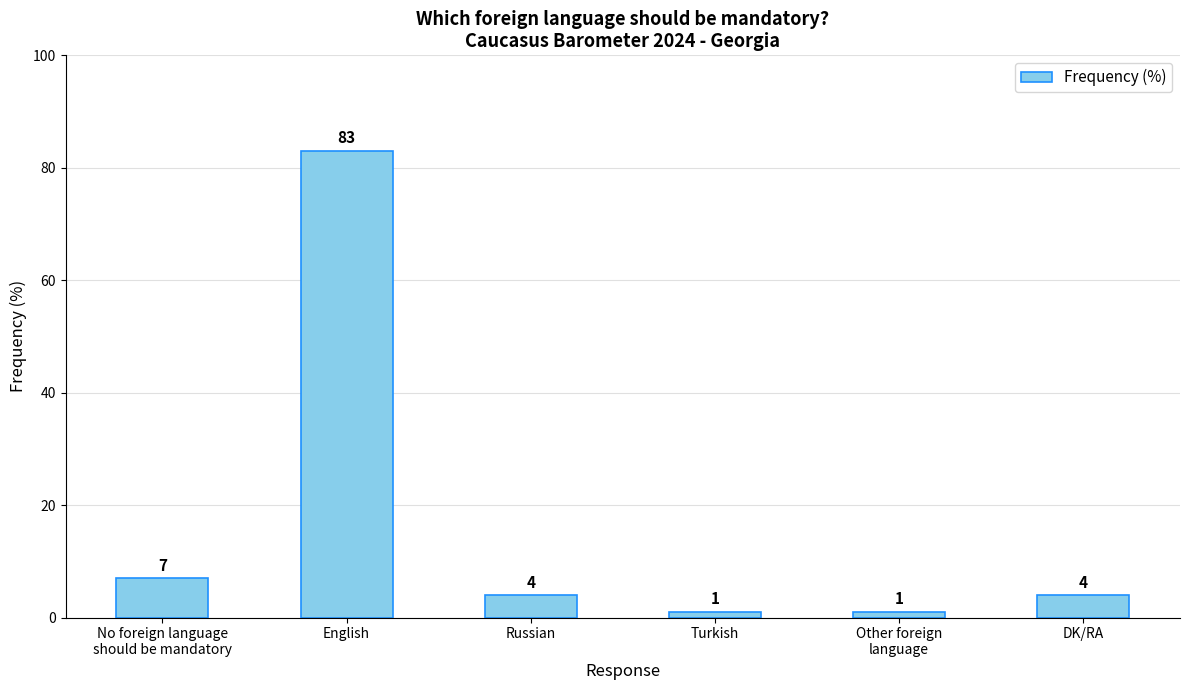

What is the average value?

17